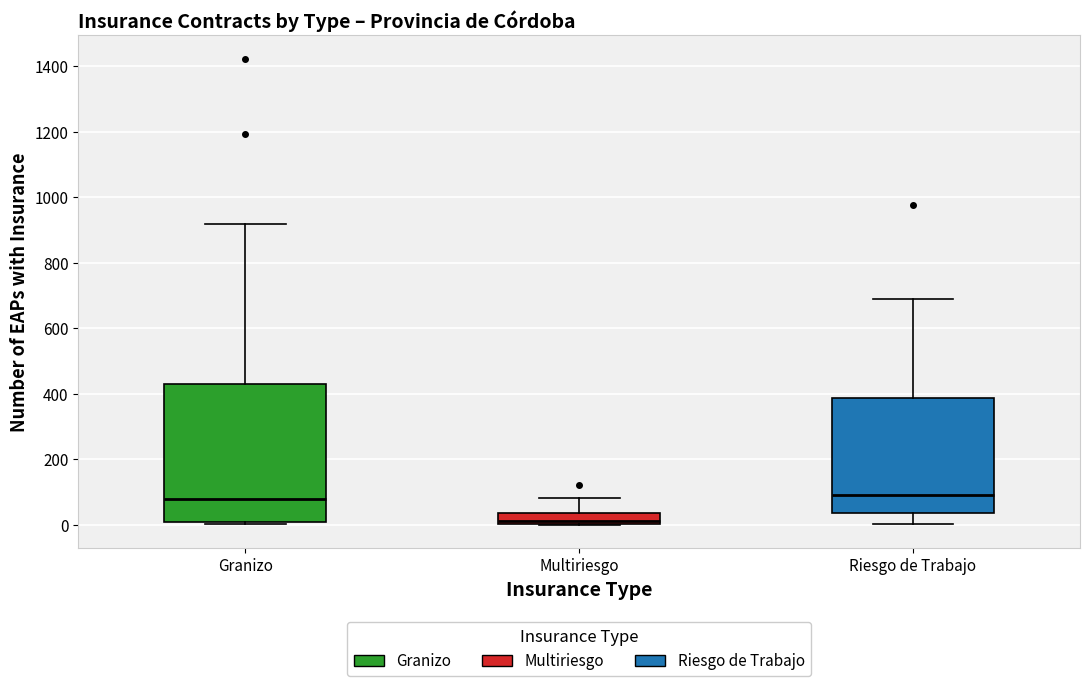

Reading left to right, transcribe this box plot: for each box, give where its median line is, the range the box spans, and where its two whiskers end, as read against the y-axis. The values are not printed on the chart, so give them approximately, as read against the axis.

Granizo: median 80, box 0 to 420, whiskers 0 to 920
Multiriesgo: median 20, box 0 to 40, whiskers 0 to 80
Riesgo de Trabajo: median 100, box 40 to 380, whiskers 0 to 700